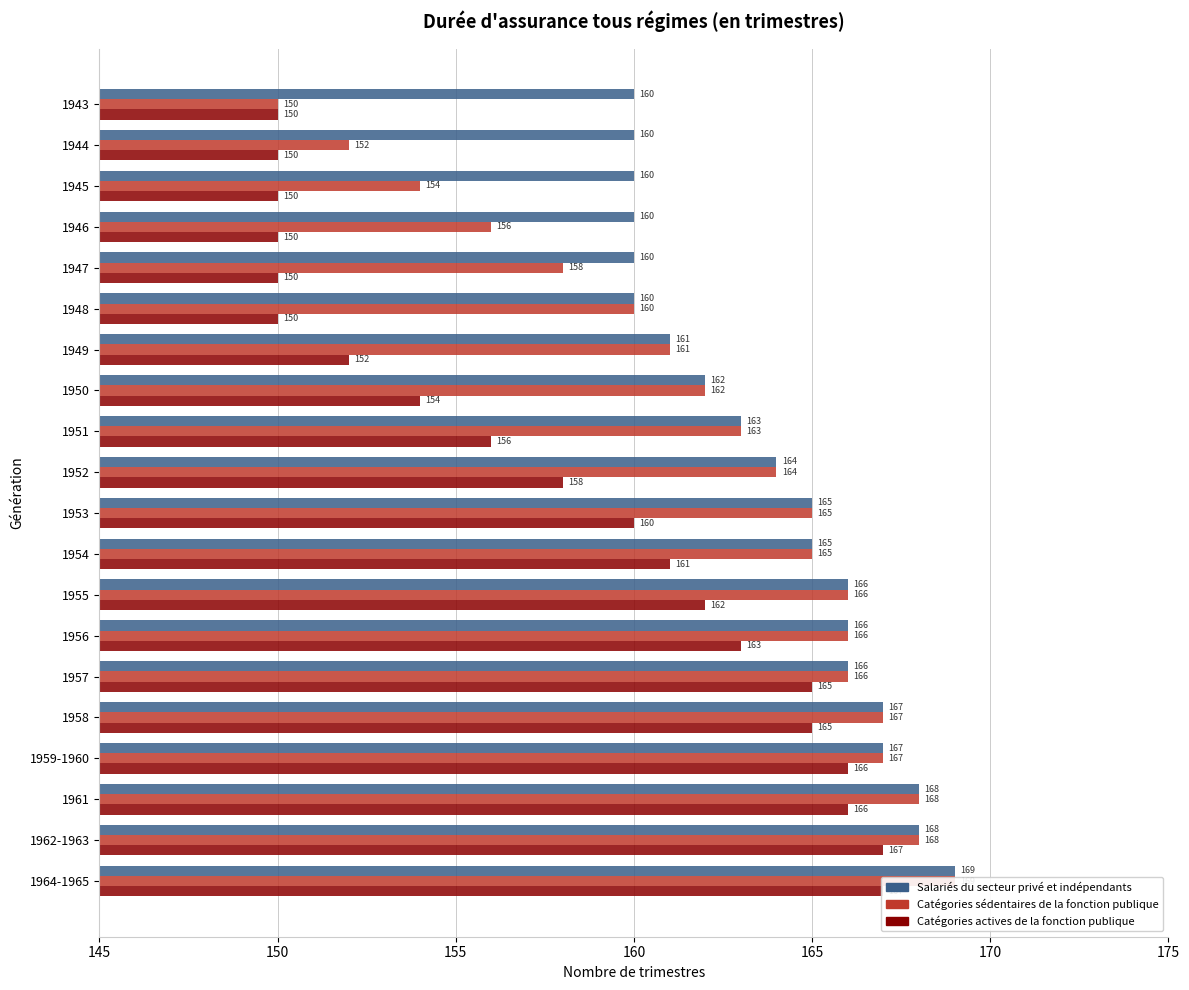

What is the sum of all Categories sedentaires de la fonction publique values?

3247